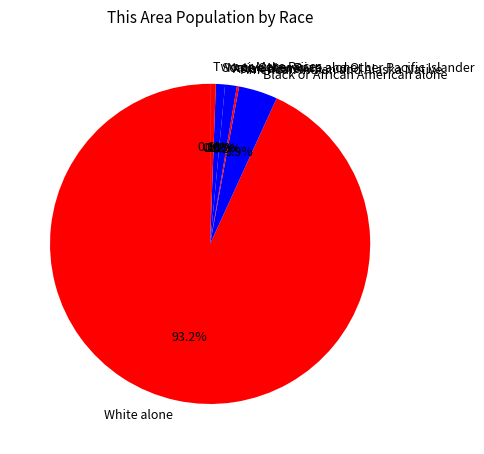

What percentage is NOT represented by American Indian and Alaska Native?

99.8%